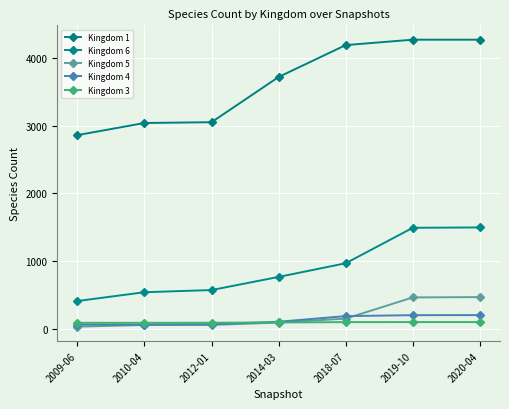

Count the number of data series in this chart.

5